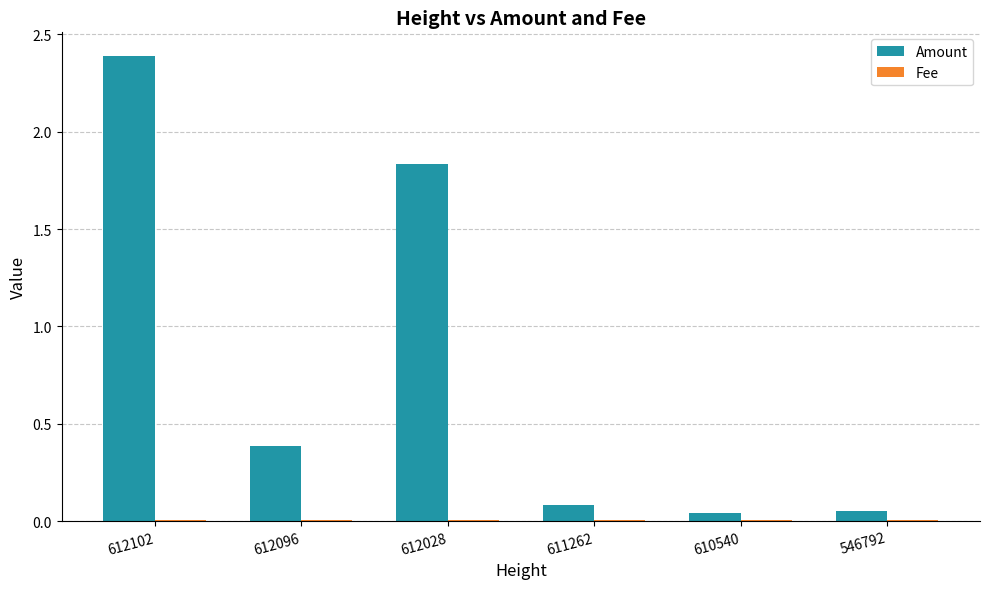

What is the sum of all Amount values?

4.8